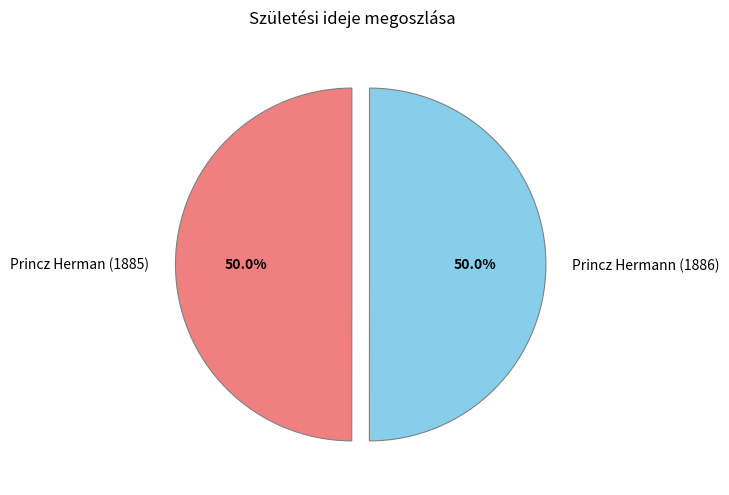

Combined, do Princz Hermann (1886) and Princz Herman (1885) account for over 50%?

Yes